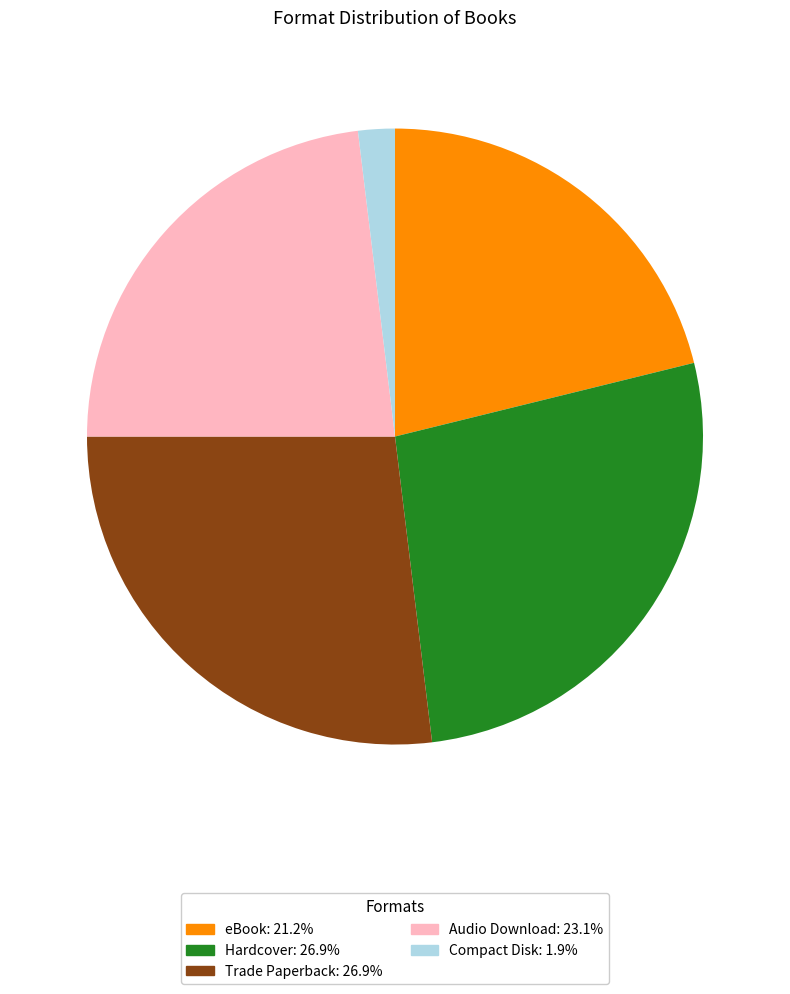

True or false: Hardcover accounts for 17% of the total.

False